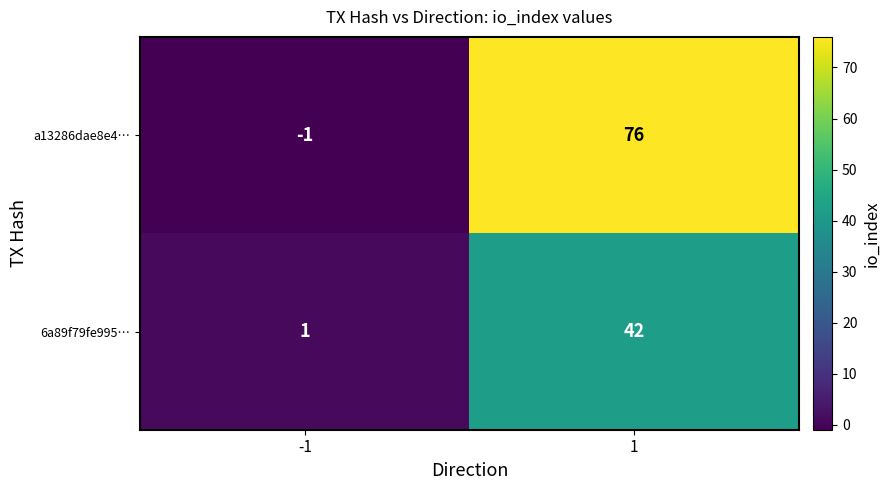

How many data points in 6a89f79fe995… are less than 42?

1